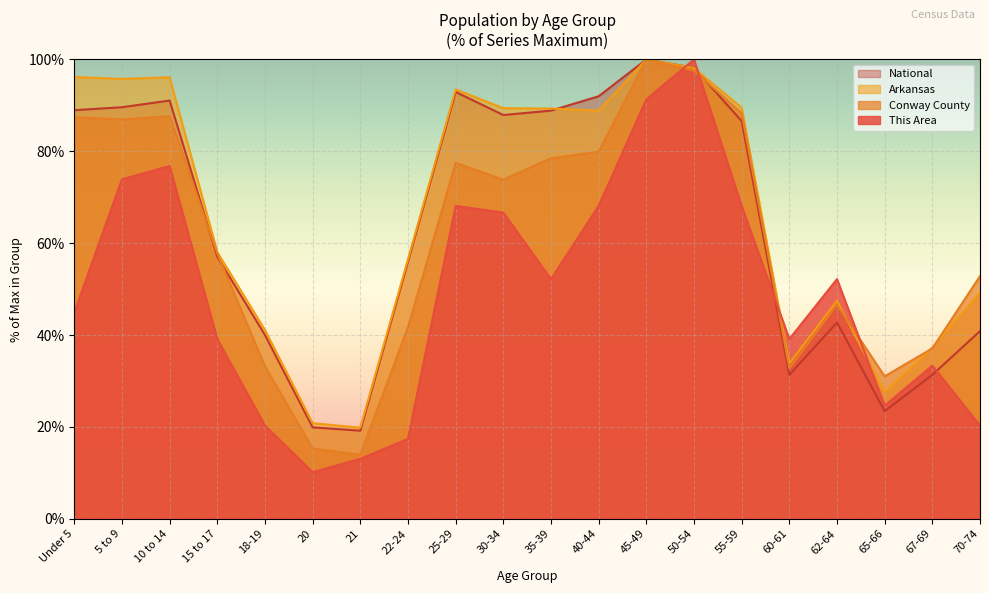

Reading left to right, extract all data points from this chart.

This Area: Under 5=44.9	5 to 9=73.9	10 to 14=76.8	15 to 17=39.1	18-19=20.3	20=10.1	21=13.0	22-24=17.4	25-29=68.1	30-34=66.7	35-39=52.2	40-44=68.1	45-49=91.3	50-54=100.0	55-59=68.1	60-61=39.1	62-64=52.2	65-66=24.6	67-69=33.3	70-74=20.3
Conway County: Under 5=87.4	5 to 9=86.9	10 to 14=87.6	15 to 17=57.7	18-19=33.2	20=15.3	21=13.9	22-24=41.7	25-29=77.5	30-34=73.8	35-39=78.5	40-44=79.9	45-49=100.0	50-54=97.6	55-59=88.3	60-61=32.8	62-64=46.6	65-66=31.0	67-69=37.1	70-74=52.8
Arkansas: Under 5=96.2	5 to 9=95.8	10 to 14=96.1	15 to 17=58.1	18-19=41.1	20=20.8	21=19.8	22-24=56.5	25-29=93.5	30-34=89.4	35-39=89.3	40-44=88.8	45-49=100.0	50-54=98.1	55-59=89.5	60-61=33.8	62-64=47.5	65-66=27.6	67-69=37.3	70-74=49.3
National: Under 5=89.0	5 to 9=89.6	10 to 14=91.1	15 to 17=57.0	18-19=40.0	20=19.9	21=19.2	22-24=56.0	25-29=92.9	30-34=87.9	35-39=88.9	40-44=92.0	45-49=100.0	50-54=98.2	55-59=86.6	60-61=31.3	62-64=42.7	65-66=23.4	67-69=31.3	70-74=40.9